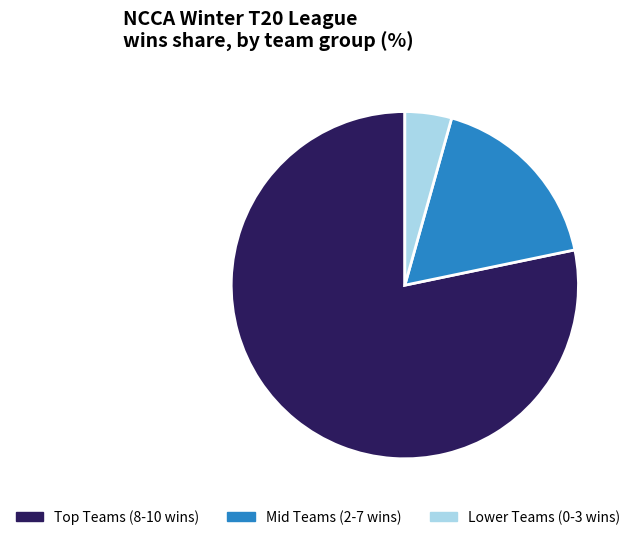

Approximately how many times larger is the value at Mid Teams (2-7 wins) compared to Lower Teams (0-3 wins)?

4.0